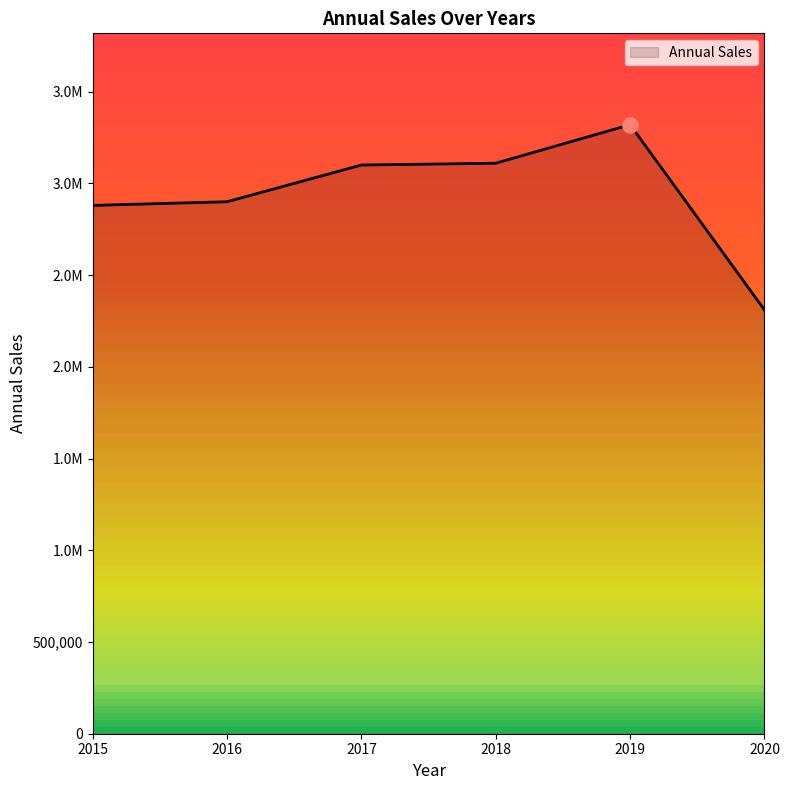

Does the chart have visible grid lines?

No